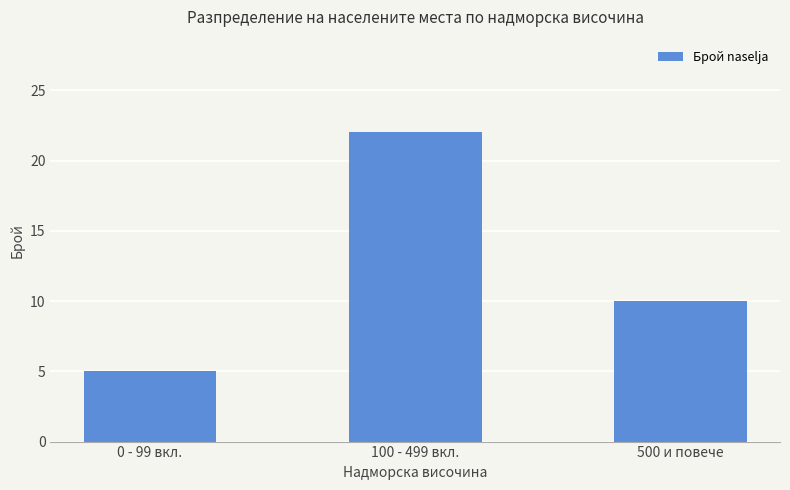

What position from the left is 100 - 499 вкл.?

2